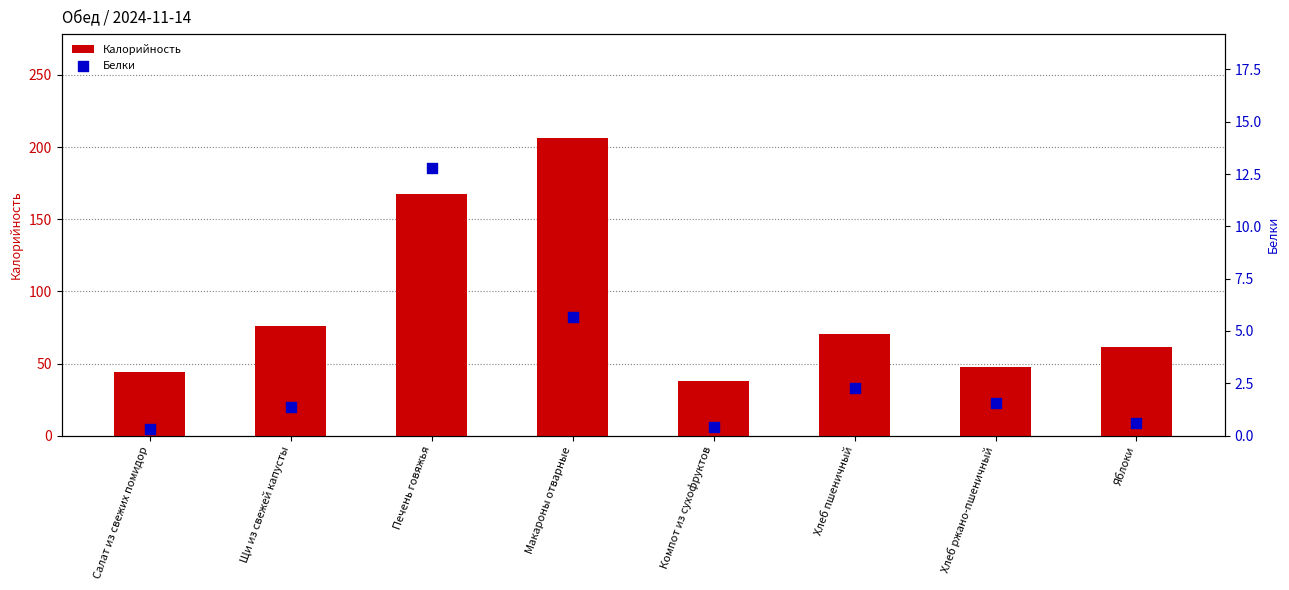

What are all the series names shown in the legend?

Калорийность, Белки